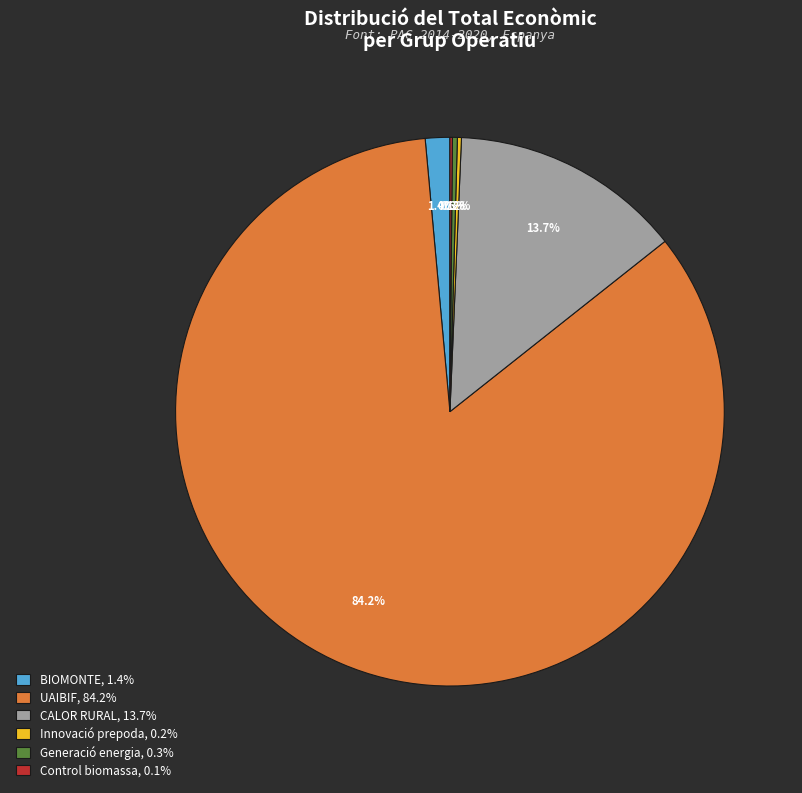

Do BIOMONTE, 1.4% and UAIBIF, 84.2% together represent more than half of the pie?

Yes